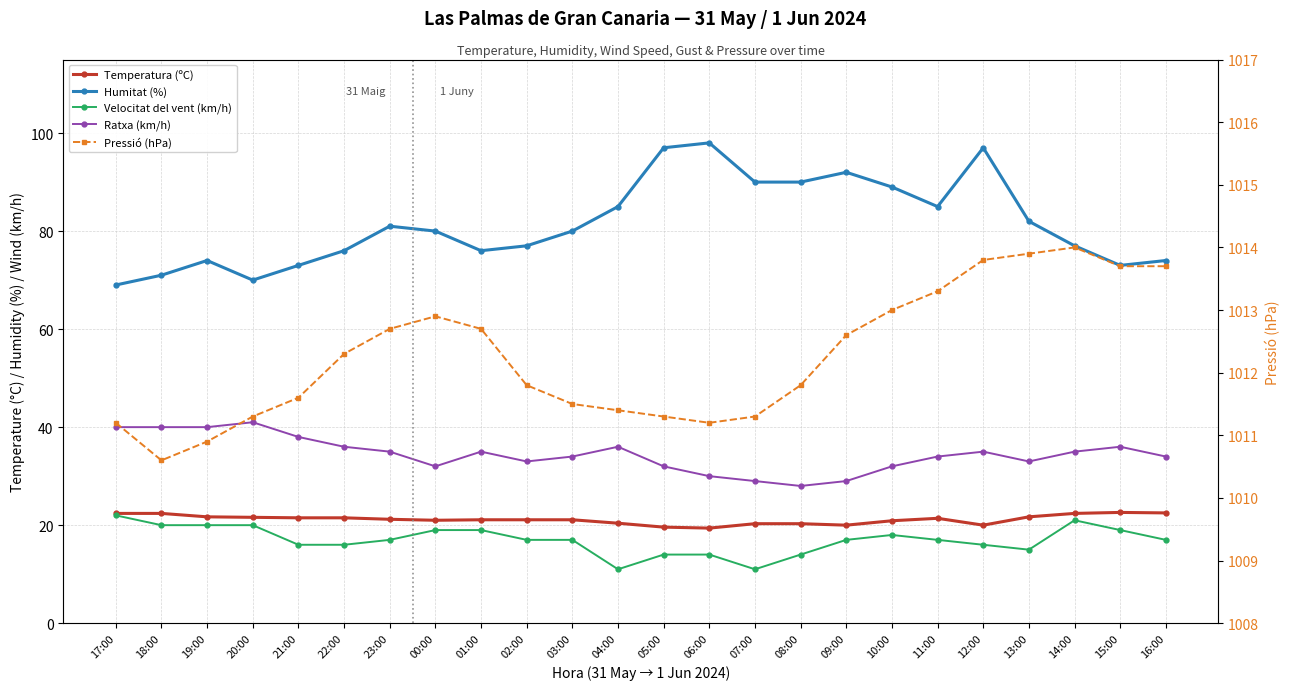

Between 19:00 and 16:00, which is larger?

16:00